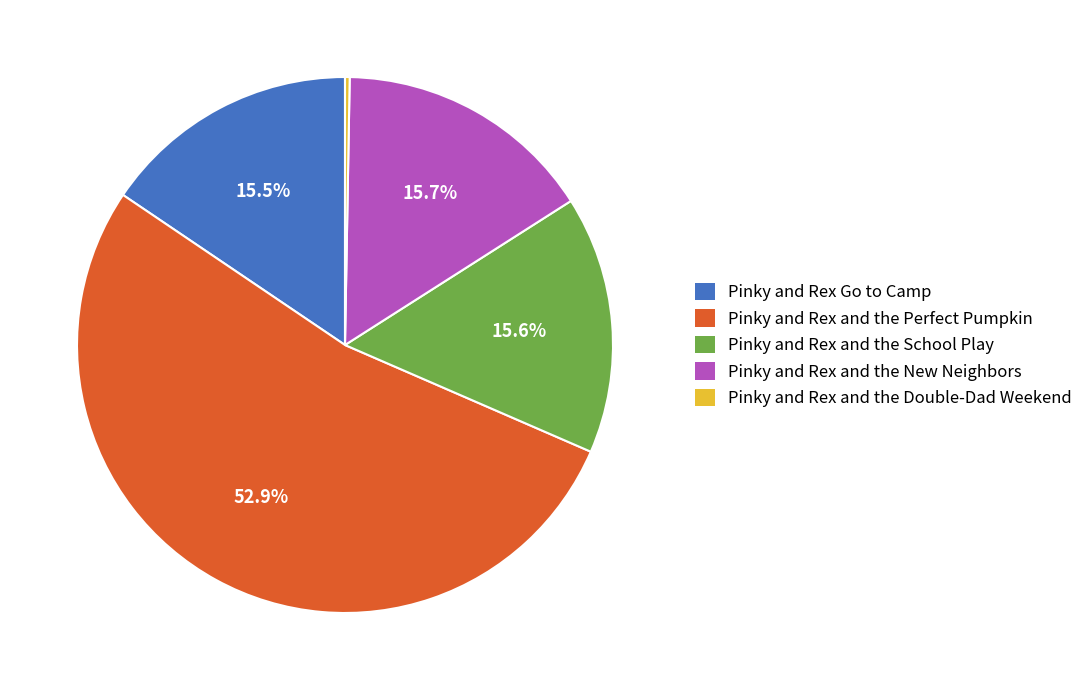

Which has a higher value, Pinky and Rex and the School Play or Pinky and Rex and the Double-Dad Weekend?

Pinky and Rex and the School Play